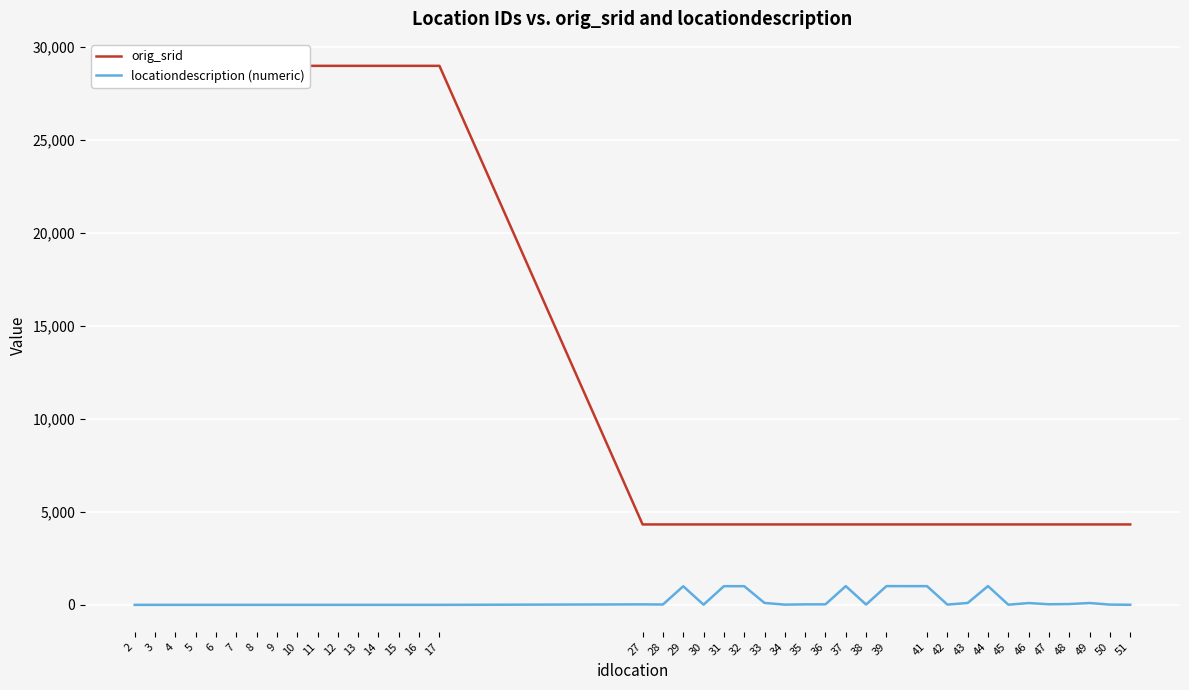

Reading left to right, what are all the values shown in this chart?

orig_srid: 2=28992	3=28992	4=28992	5=28992	6=28992	7=28992	8=28992	9=28992	10=28992	11=28992	12=28992	13=28992	14=28992	15=28992	16=28992	17=28992	27=4326	28=4326	29=4326	30=4326	31=4326	32=4326	33=4326	34=4326	35=4326	36=4326	37=4326	38=4326	39=4326	41=4326	42=4326	43=4326	44=4326	45=4326	46=4326	47=4326	48=4326	49=4326	50=4326	51=4326
locationdescription (numeric): 2=0	3=0	4=0	5=0	6=0	7=0	8=0	9=0	10=0	11=0	12=0	13=0	14=0	15=0	16=0	17=0	27=26	28=19	29=1001	30=10	31=1004	32=1005	33=103	34=12	35=27	36=28	37=1009	38=17	39=1008	41=1006	42=15	43=101	44=1010	45=9	46=97	47=32	48=44	49=98	50=14	51=4